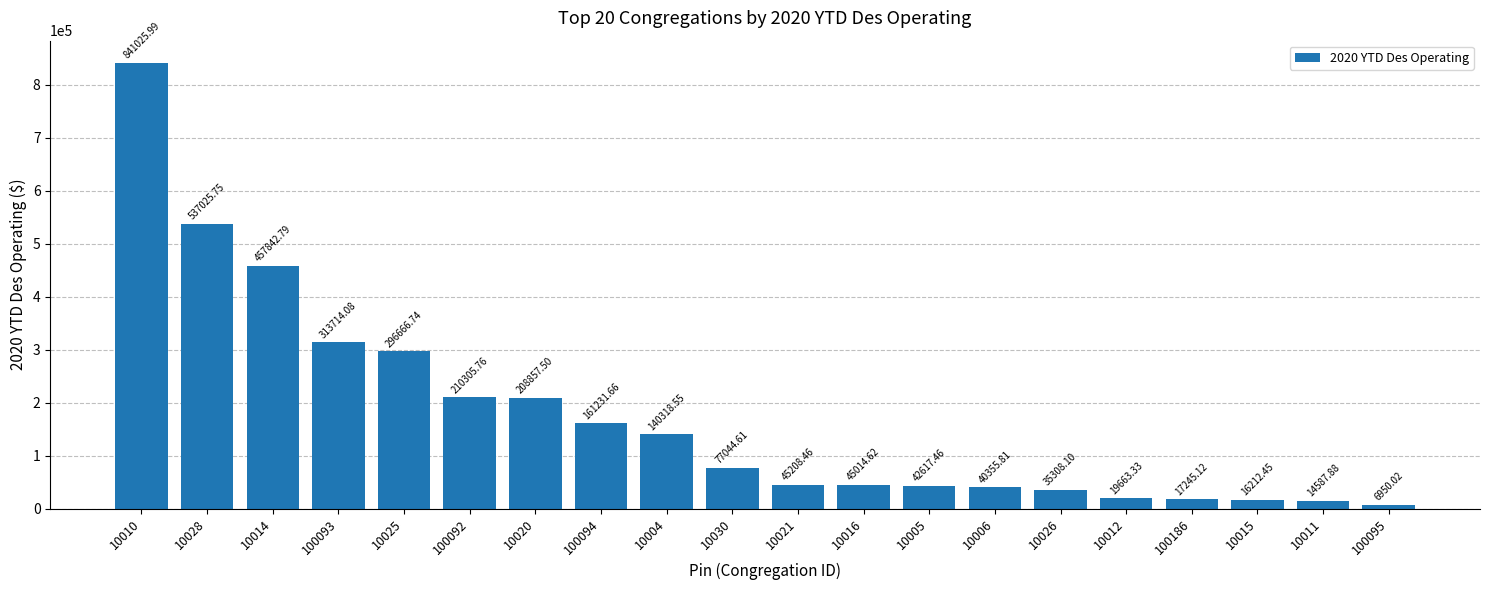

Is it true that the value at 10006 is 40355.8?

True